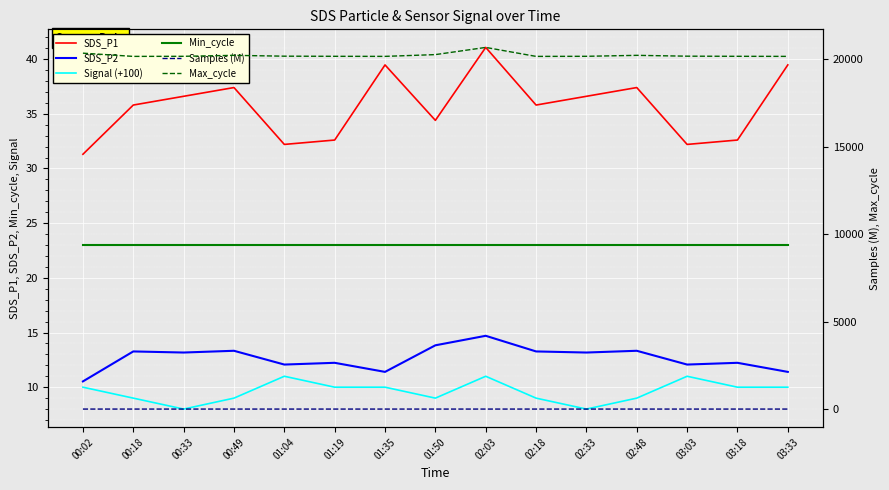

Read the SDS_P1 value at 01:04.

32.2